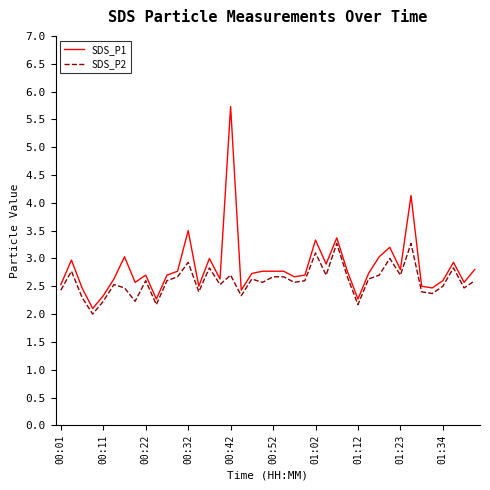

Reading left to right, what are all the values shown in this chart?

SDS_P1: 2.5	3.0	2.5	2.1	2.3	2.6	3.0	2.6	2.7	2.3	2.7	2.8	3.5	2.5	3.0	2.6	5.7	2.4	2.7	2.8	2.8	2.8	2.7	2.7	3.3	2.9	3.4	2.8	2.3	2.7	3.0	3.2	2.8	4.1	2.5	2.5	2.6	2.9	2.6	2.8
SDS_P2: 2.4	2.8	2.3	2.0	2.2	2.5	2.5	2.2	2.6	2.2	2.6	2.7	2.9	2.4	2.8	2.5	2.7	2.3	2.6	2.6	2.7	2.7	2.6	2.6	3.1	2.7	3.3	2.7	2.2	2.6	2.7	3.0	2.7	3.3	2.4	2.4	2.5	2.8	2.5	2.6